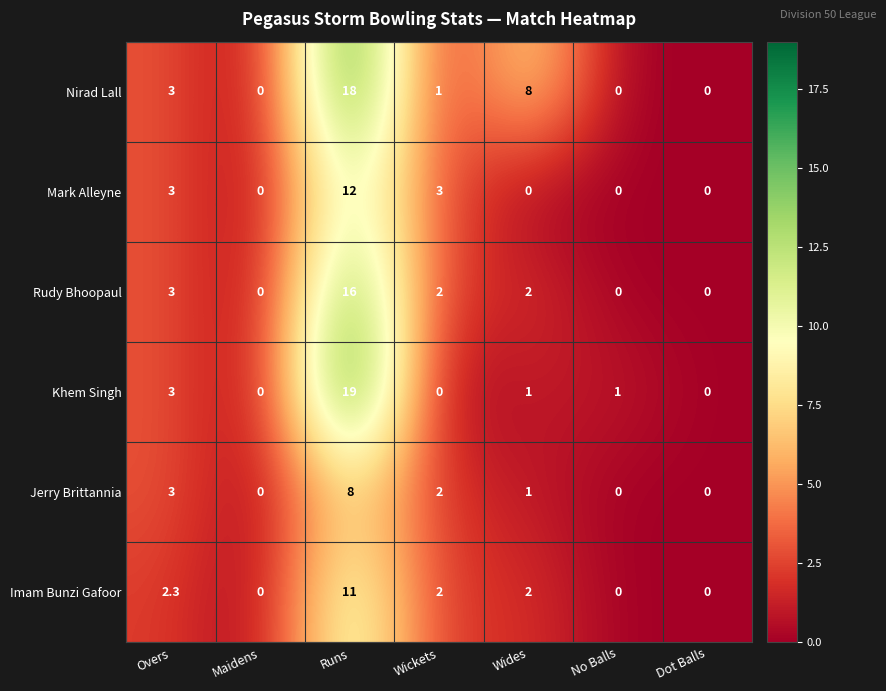

At how many categories does at least one series exceed 10?

1